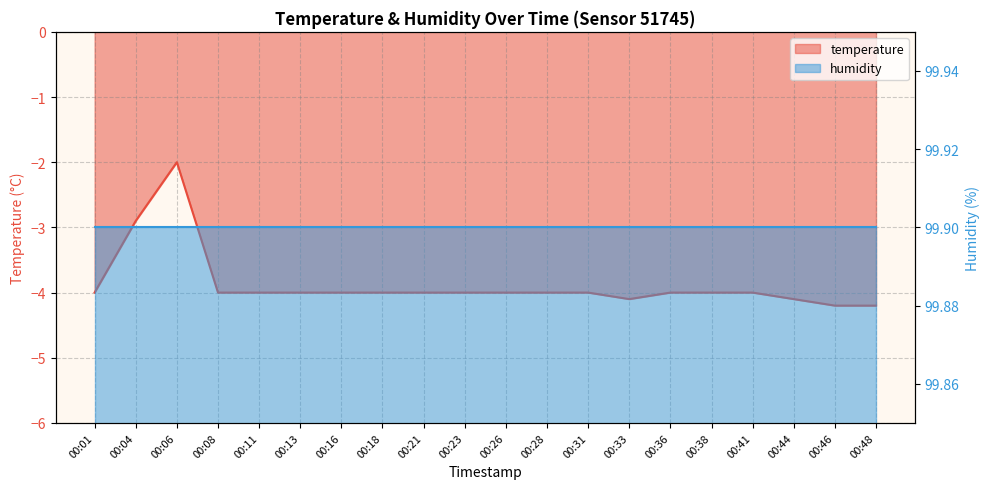

Between 00:33 and 00:11, which is larger?

00:11